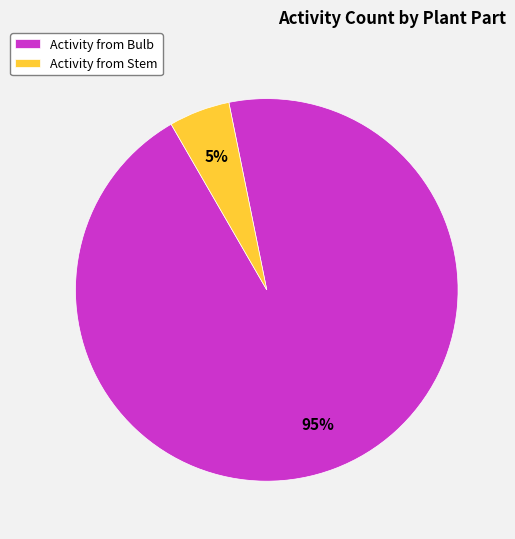

Rank the categories by value from lowest to highest.

Activity from Stem, Activity from Bulb